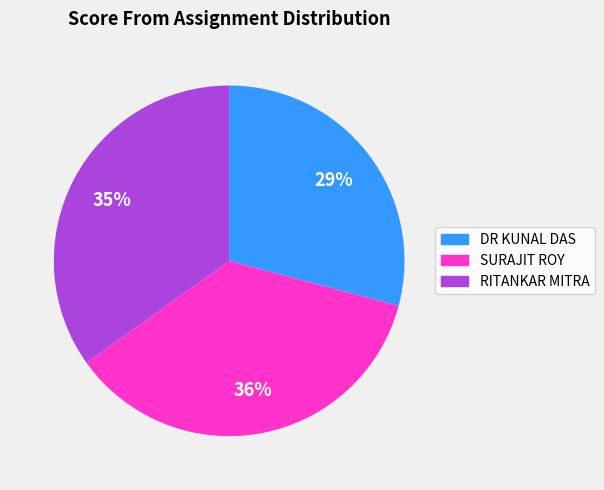

To the nearest percent, what percentage of the pie is DR KUNAL DAS?

29%